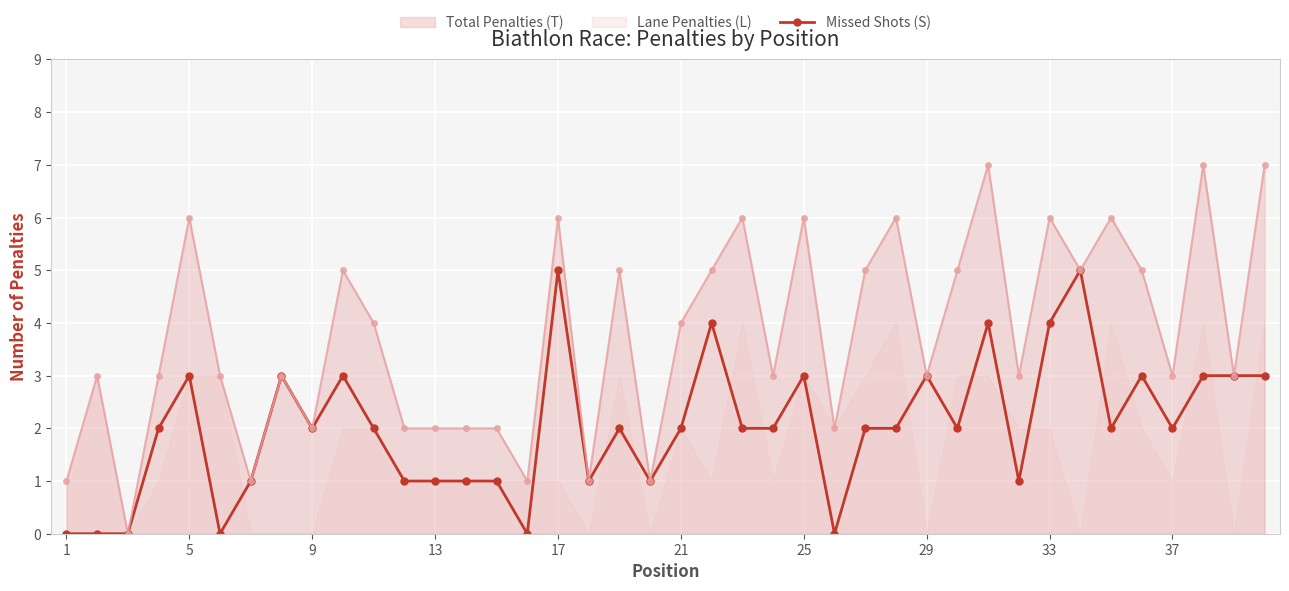

Which label corresponds to the smallest value in the chart?

1